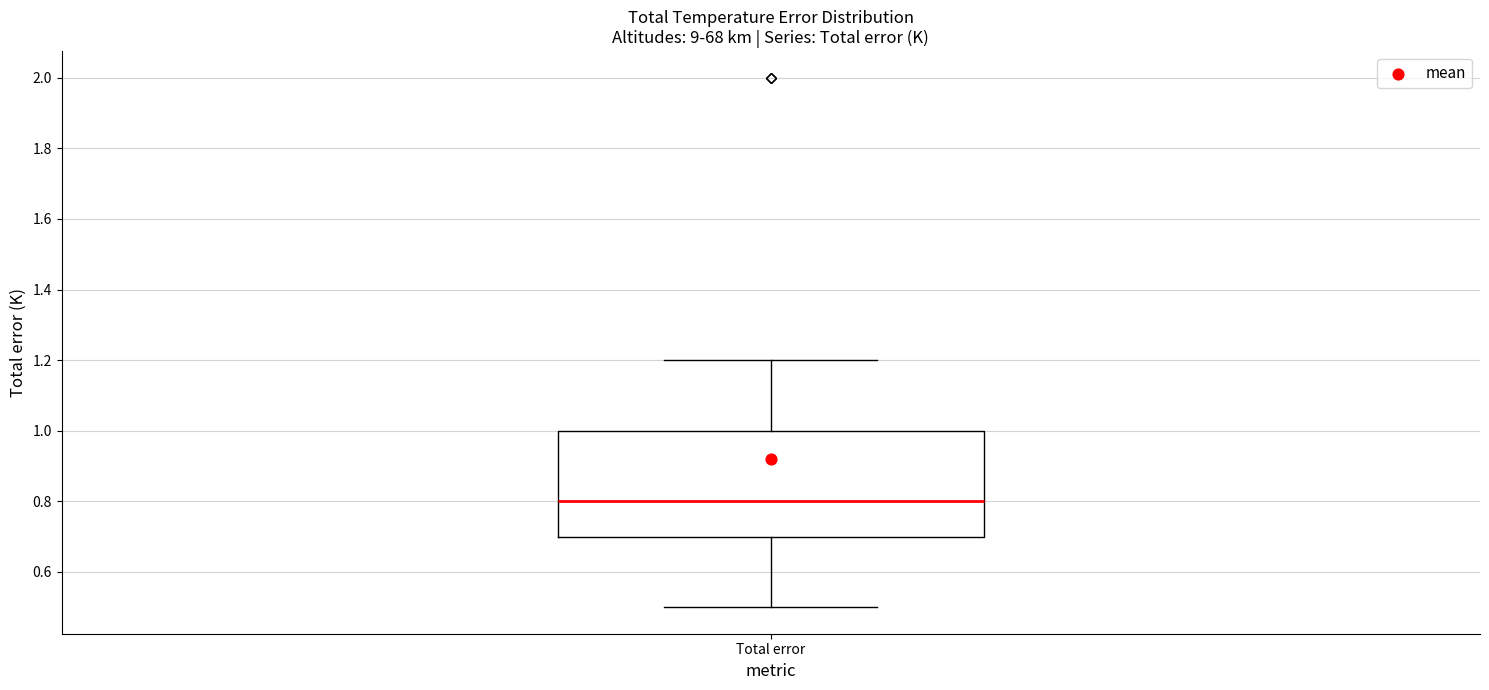

Transcribe this box plot: give where the median line is, the range the box spans, and where the two whiskers end, as read against the y-axis. The values are not printed on the chart, so give them approximately, as read against the axis.

median 0.8, box 0.7 to 1.0, whiskers 0.5 to 1.2